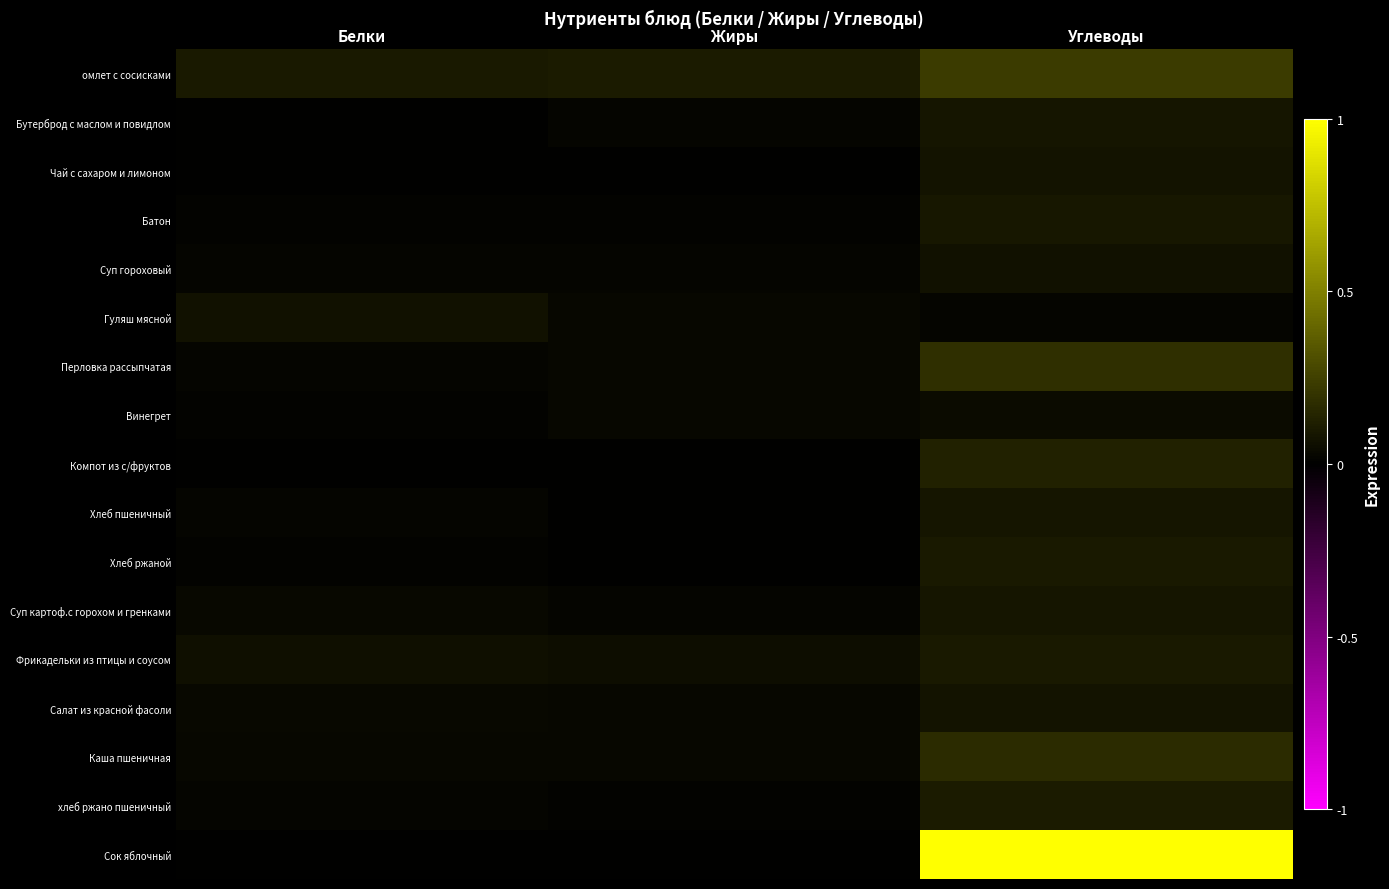

What is the total value across all series at Белки?

0.5